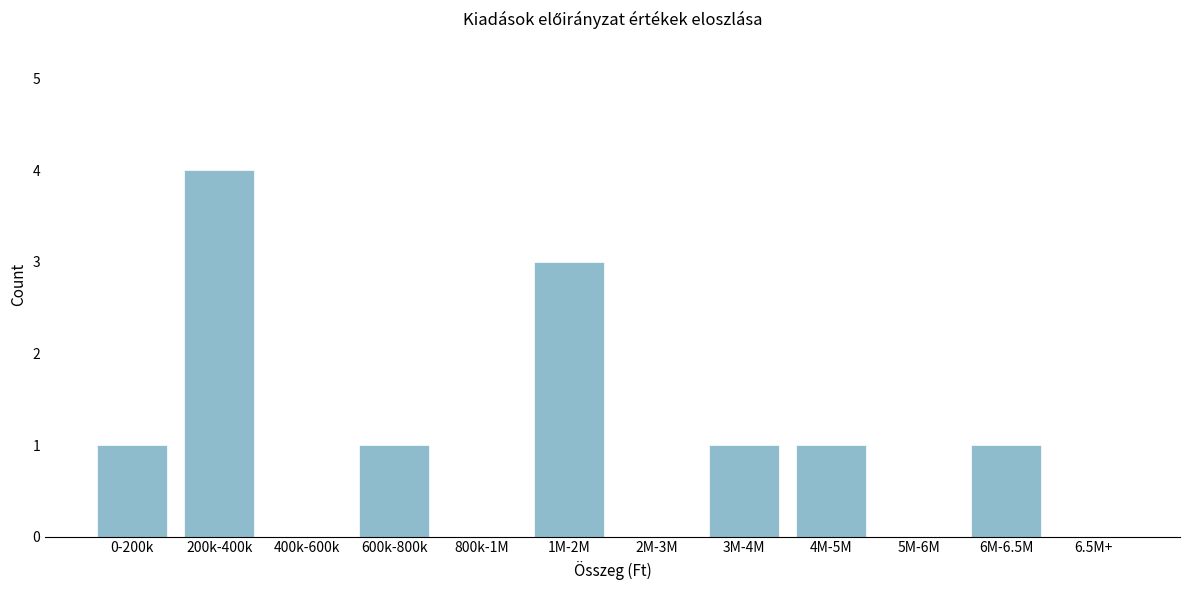

Reading left to right, what are all the values shown in this chart?

0-200k=1	200k-400k=4	400k-600k=0	600k-800k=1	800k-1M=0	1M-2M=3	2M-3M=0	3M-4M=1	4M-5M=1	5M-6M=0	6M-6.5M=1	6.5M+=0